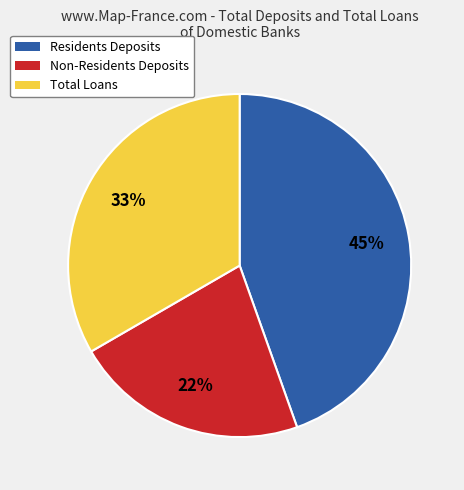

Is there a majority slice in this chart?

No